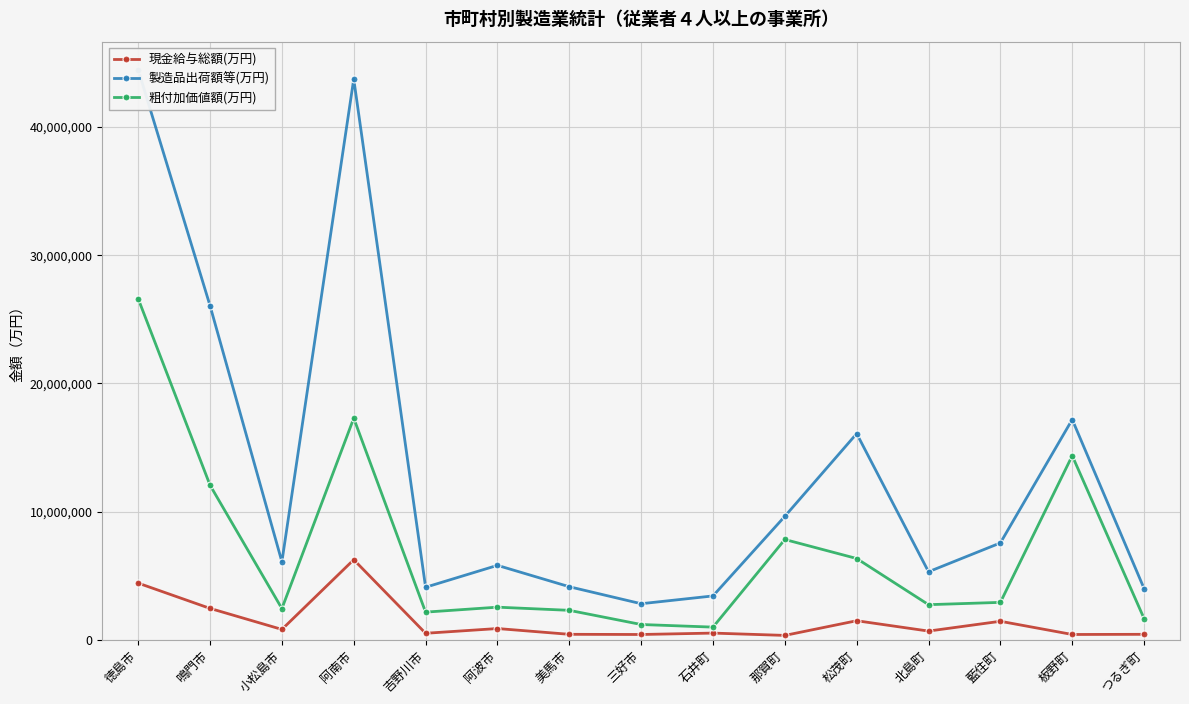

The 現金給与総額(万円) series shows 610858 at つるぎ町. True or false?

False